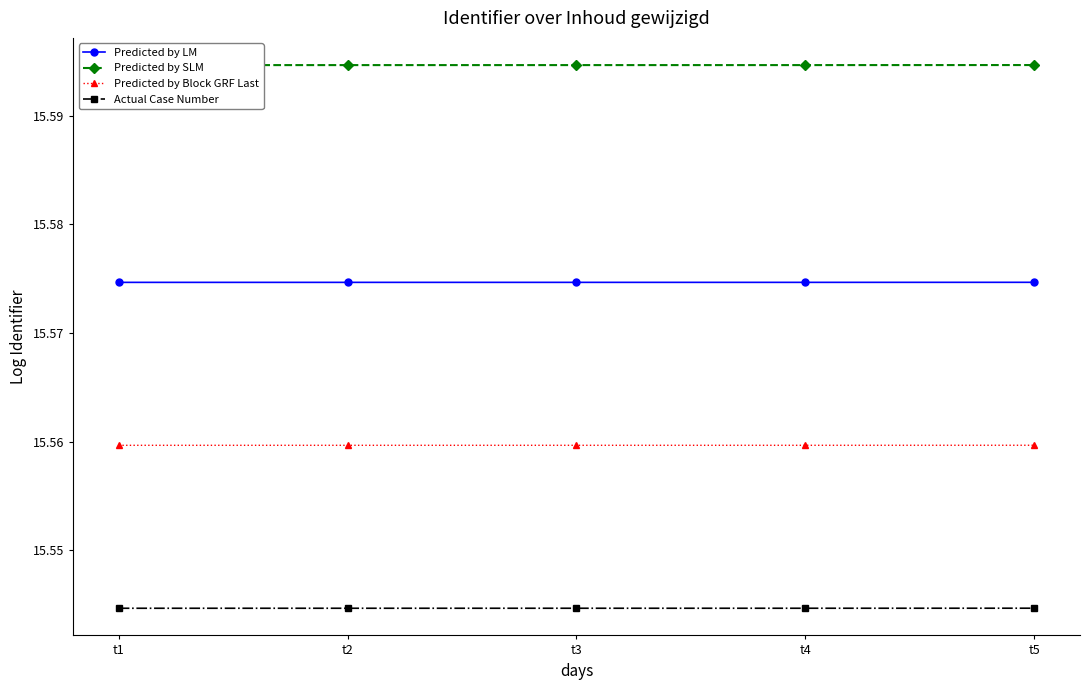

Which series changed the most between t2 and t3?

Predicted by LM